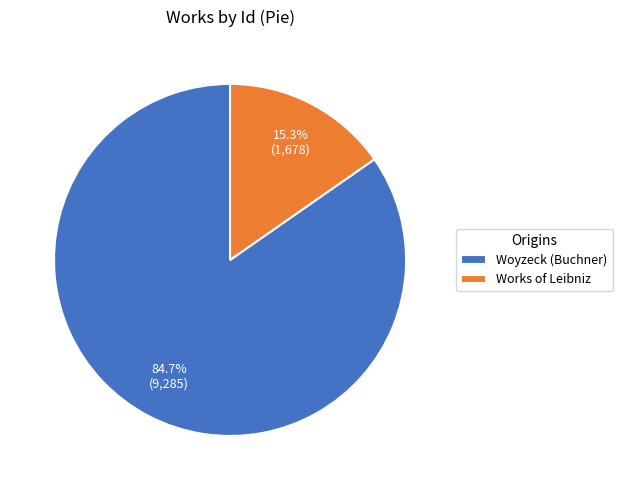

Rank the categories by value from lowest to highest.

Works of Leibniz, Woyzeck (Buchner)